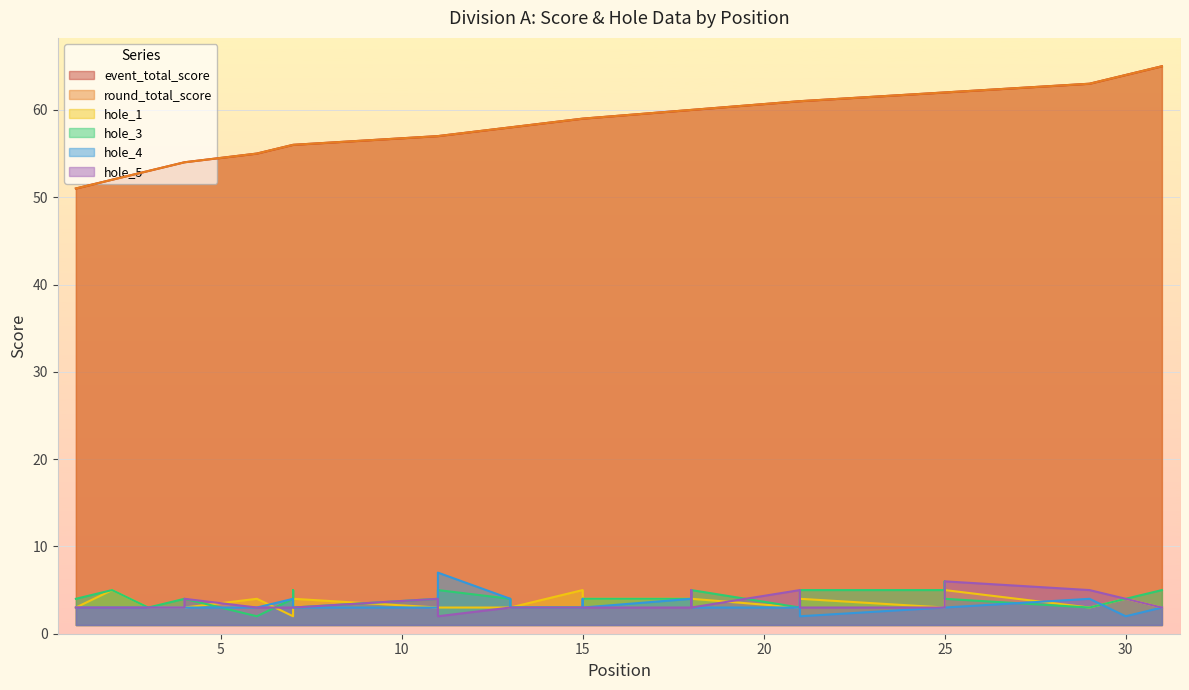

Is it true that hole_1 equals 1 at 25?

False